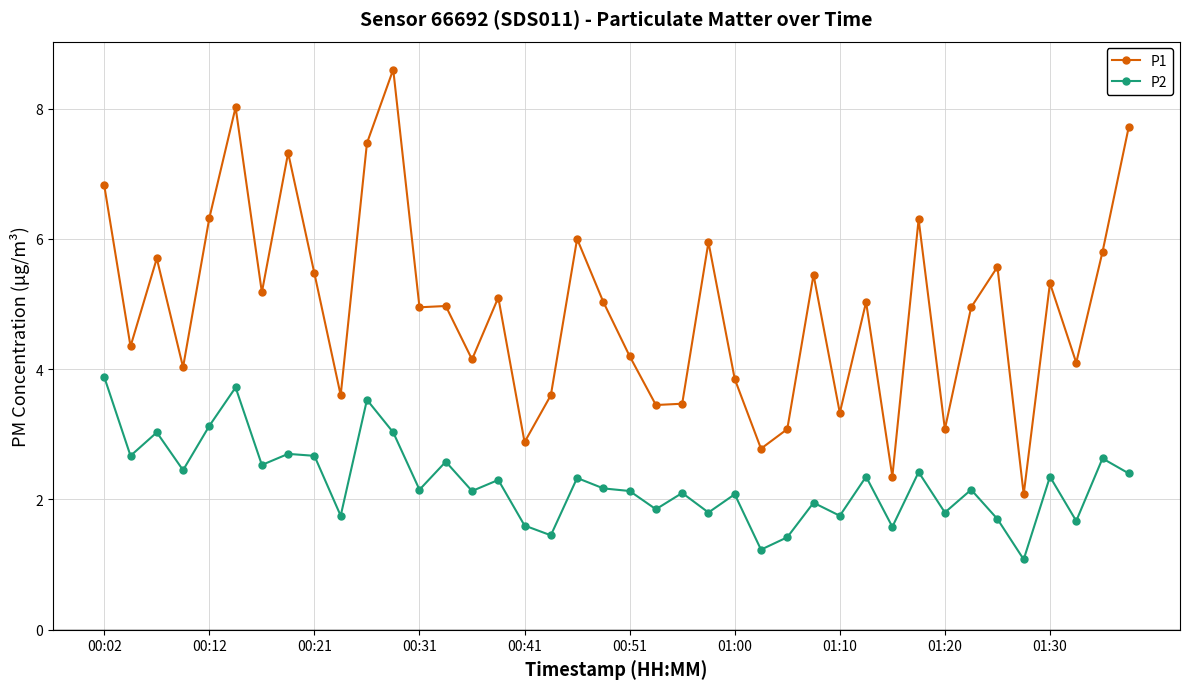

What is the value of the P2 point at the 23rd from the left?

2.1